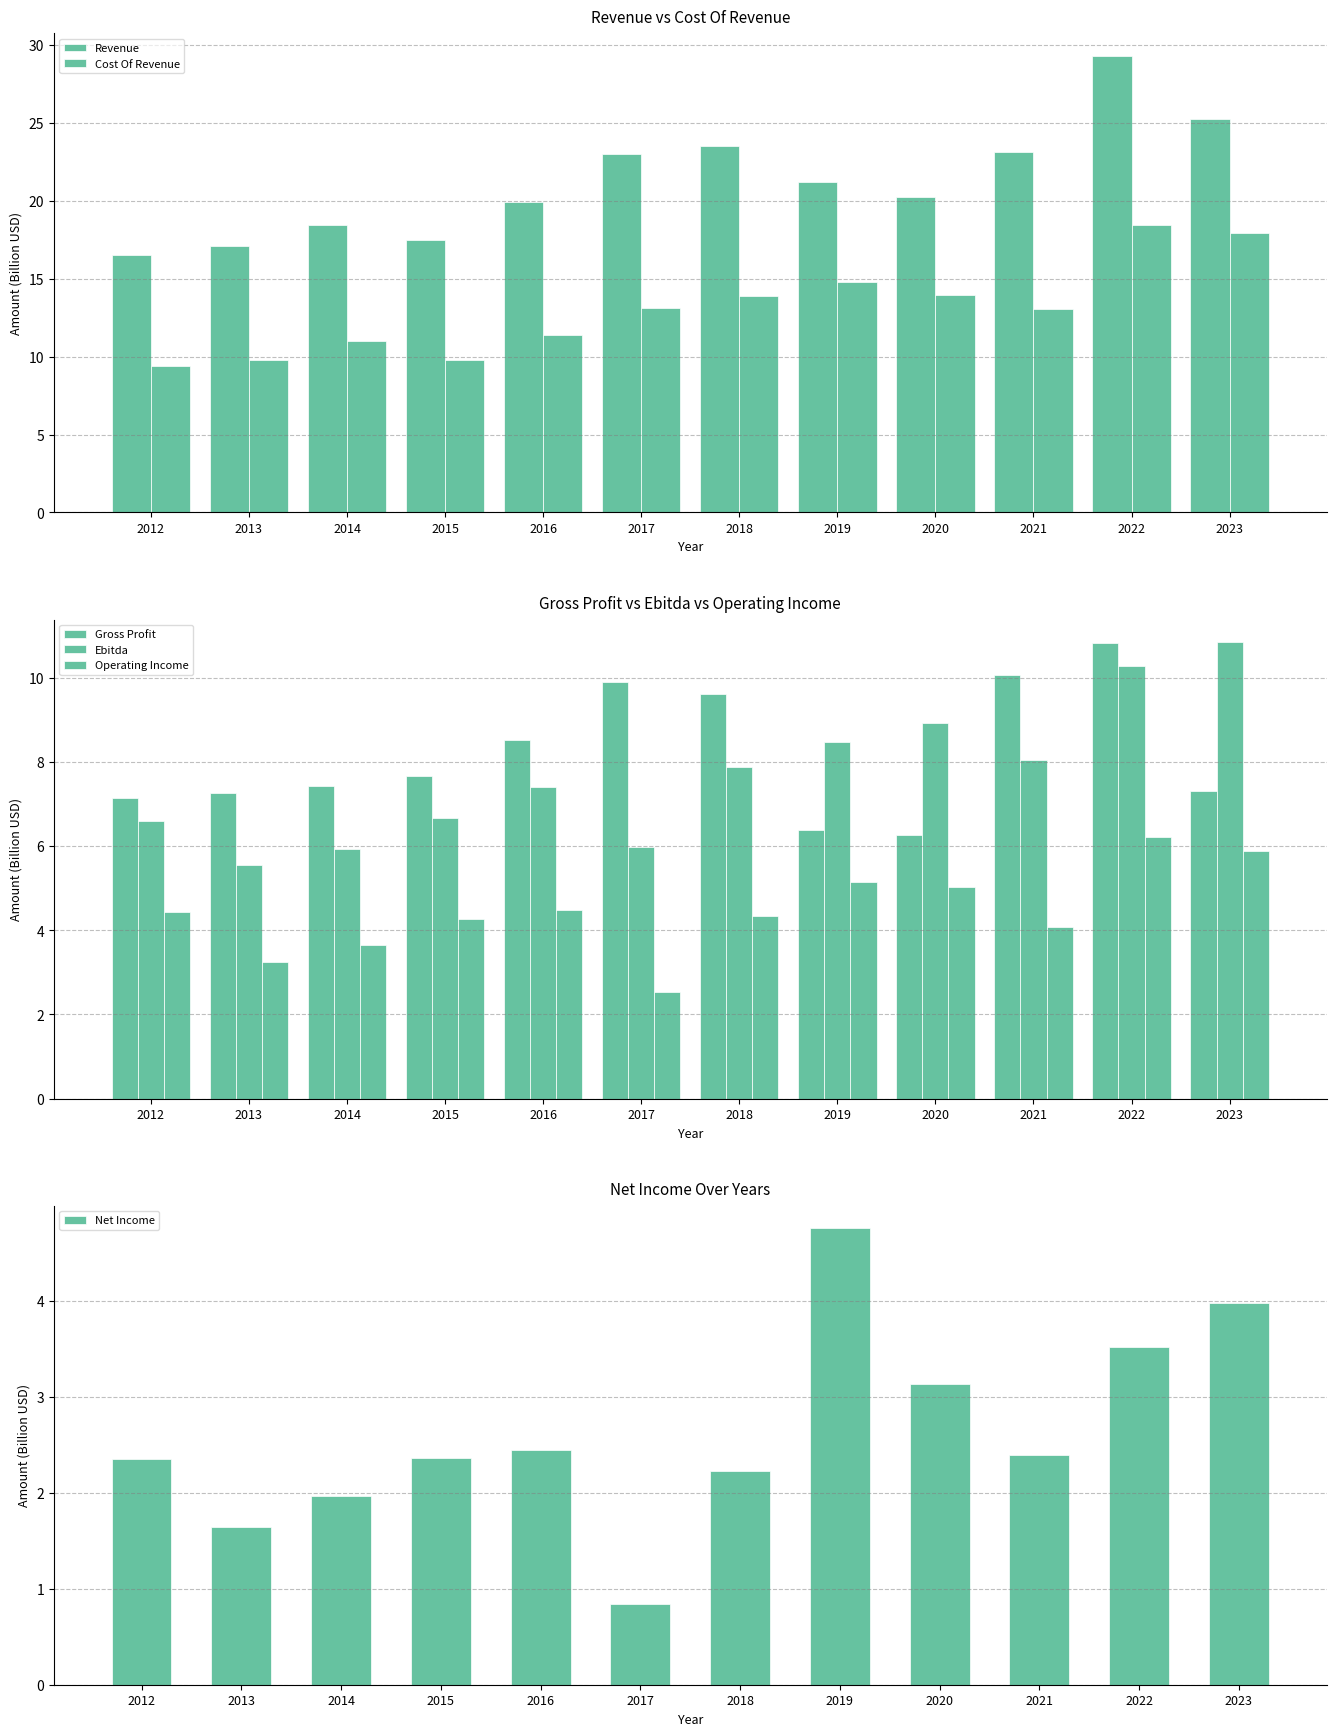

What is the sum of the Operating Income values at 2017 and 2013?

5.8